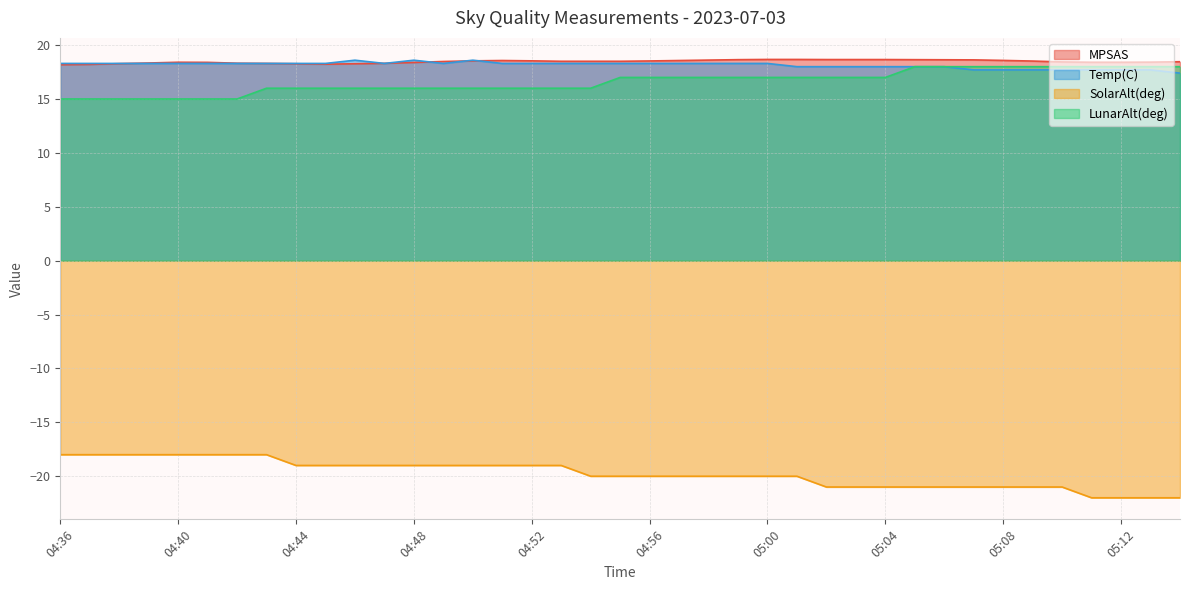

Which series has the widest spread of values?

SolarAlt(deg)